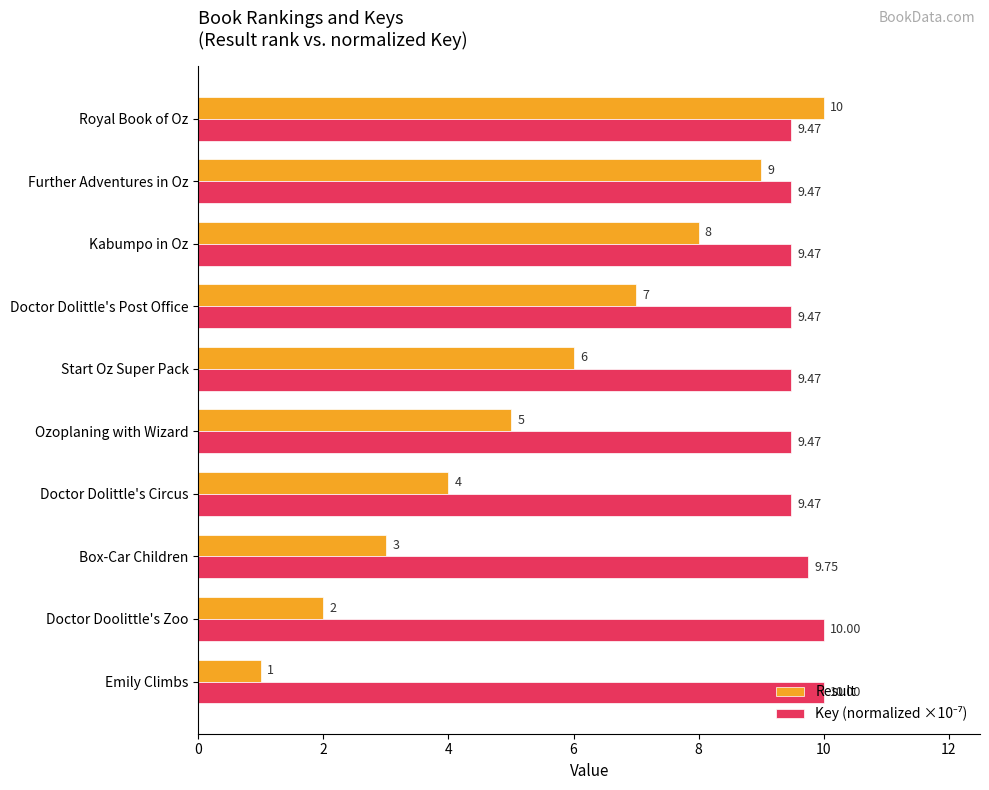

What is the average value of the Result series?

5.5